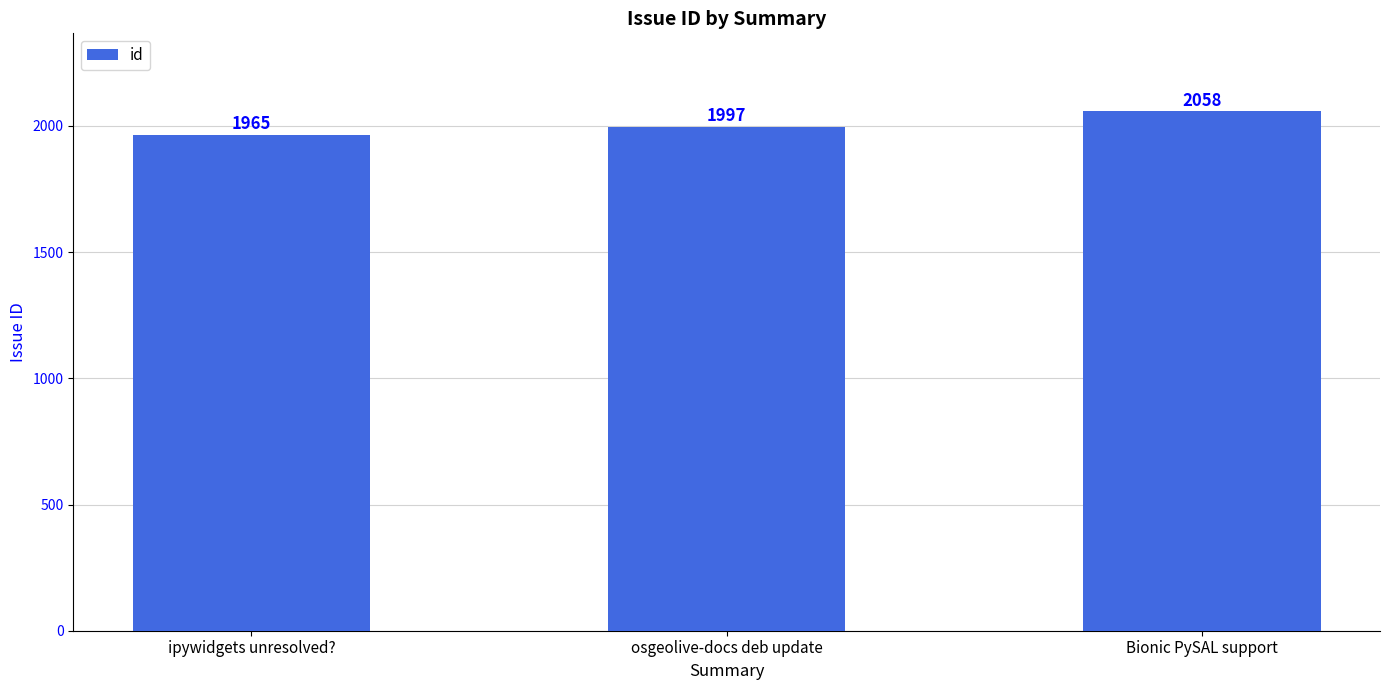

Which category has the lowest value across all series?

ipywidgets unresolved?